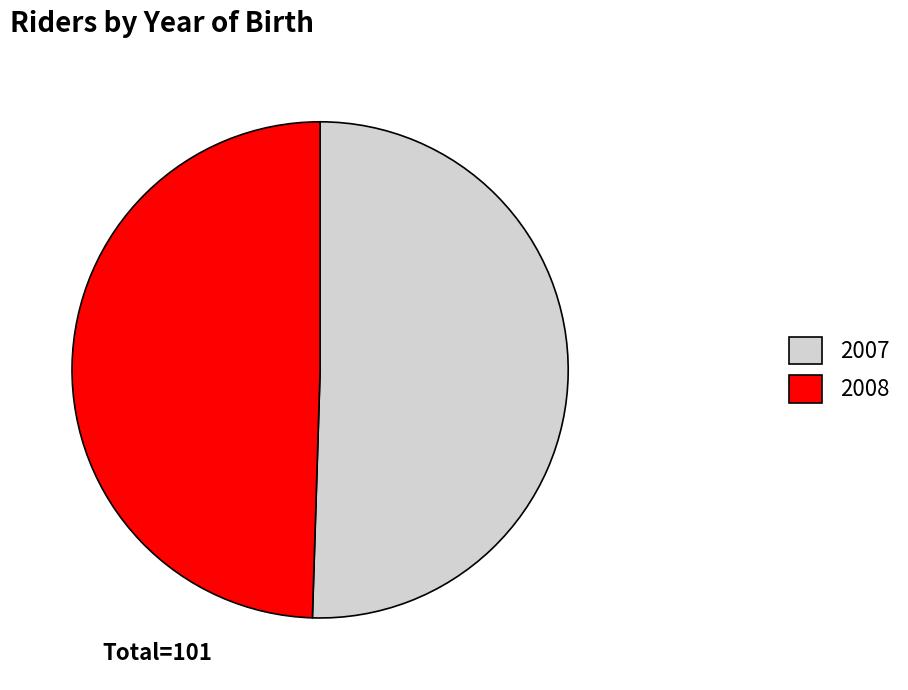

Which category has the smallest portion of the pie?

2008